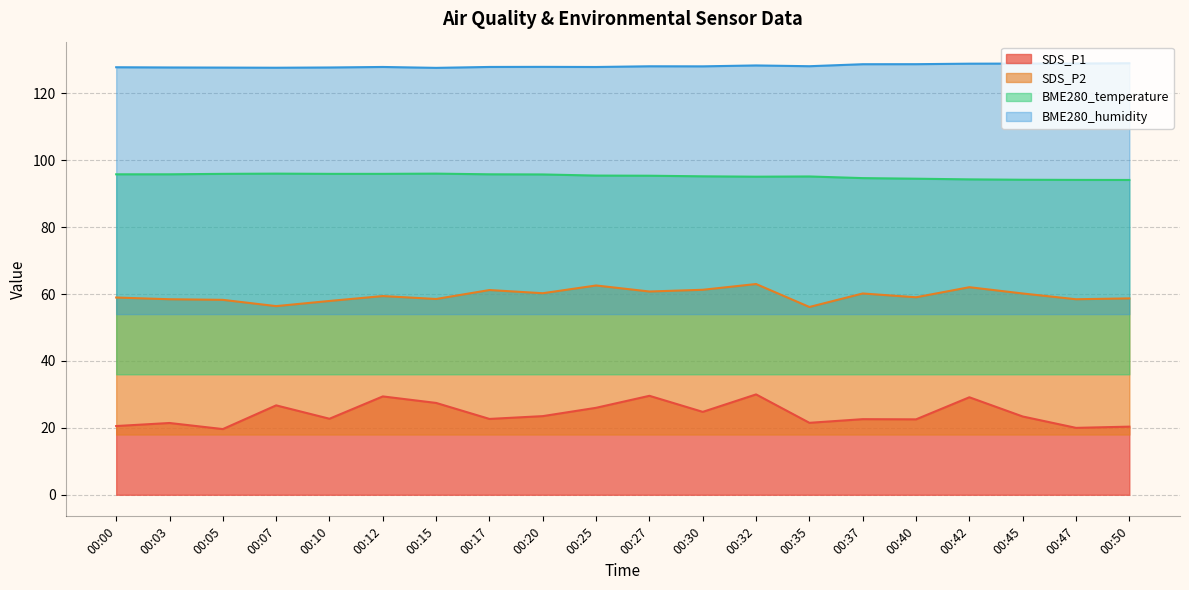

At which category does BME280_humidity reach its first local peak?

00:12